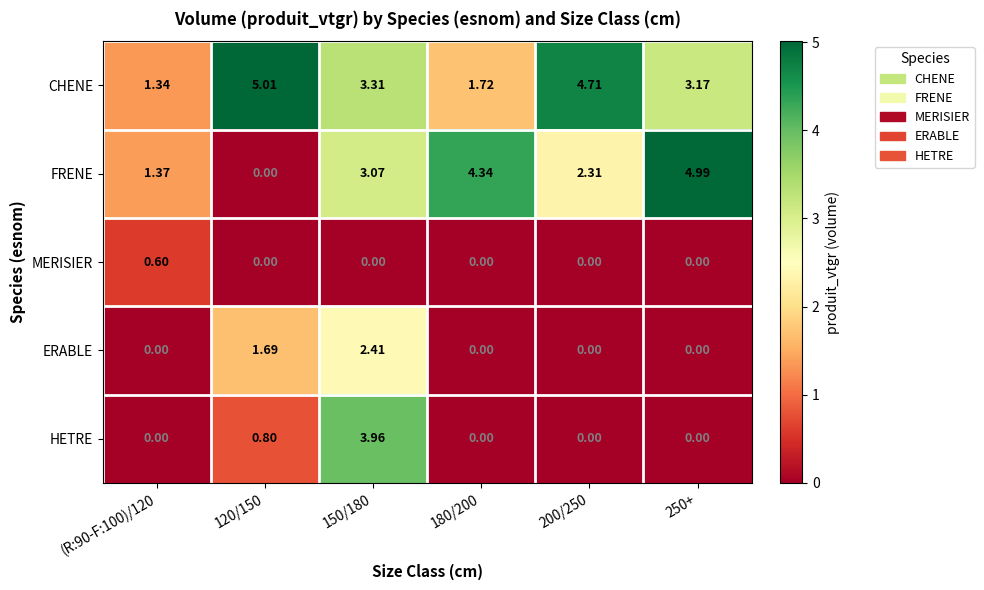

Count the number of categories in the chart.

6